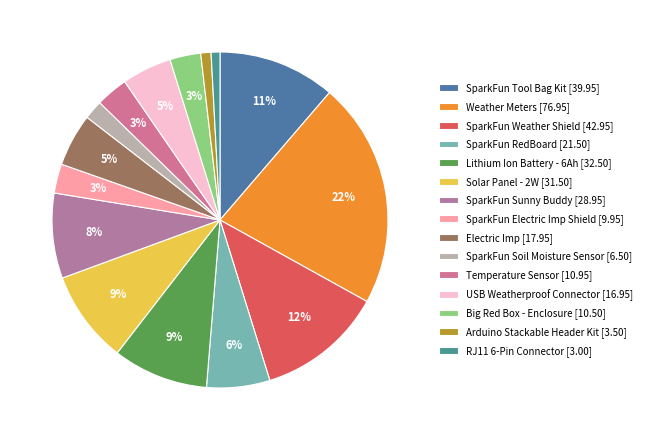

The SparkFun Sunny Buddy slice represents 1% of the pie. True or false?

False